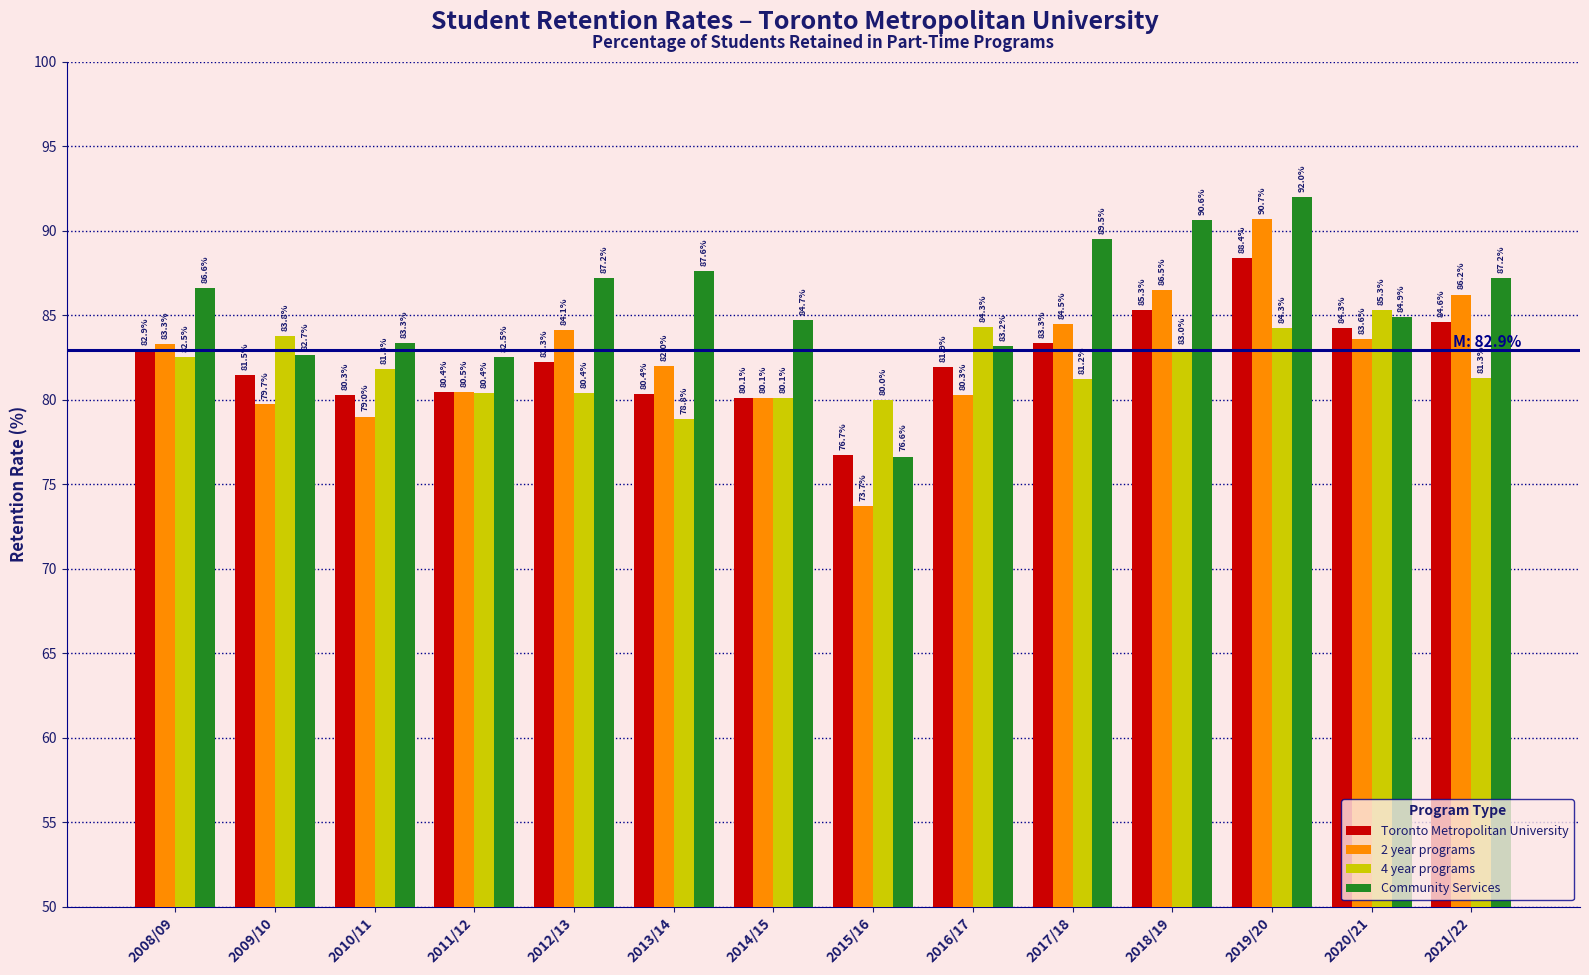

At which label is 2 year programs closest to 82?

2013/14